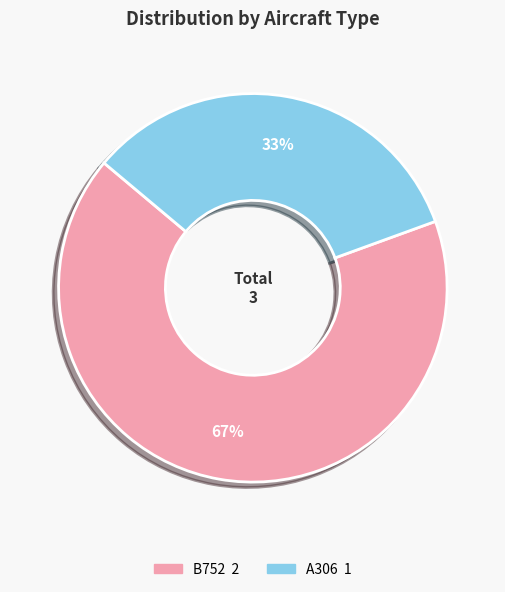

Is there any slice that represents more than half of the pie?

Yes